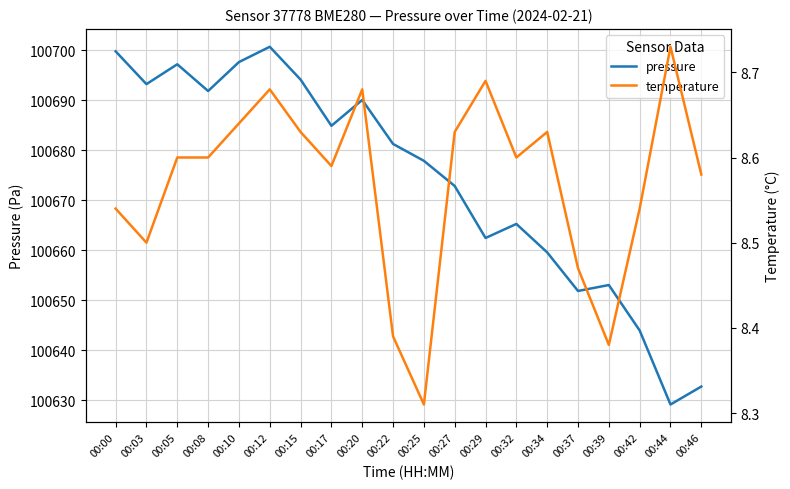

True or false: temperature and pressure cross at least once.

False